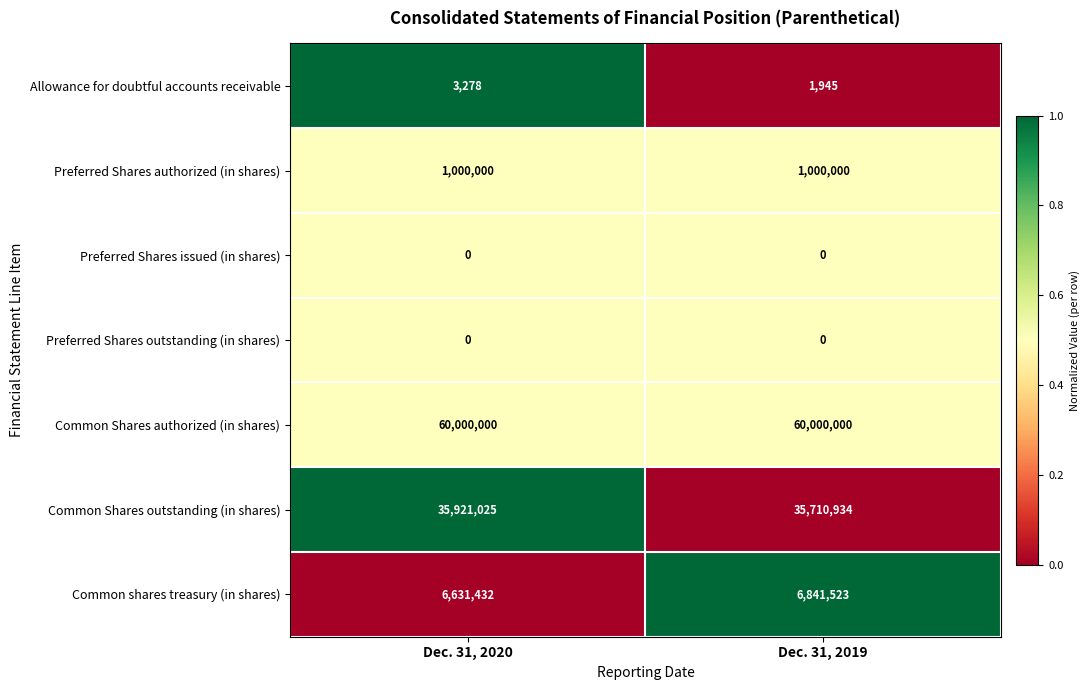

What is the difference between the highest and lowest values at Dec. 31, 2020?

60000000